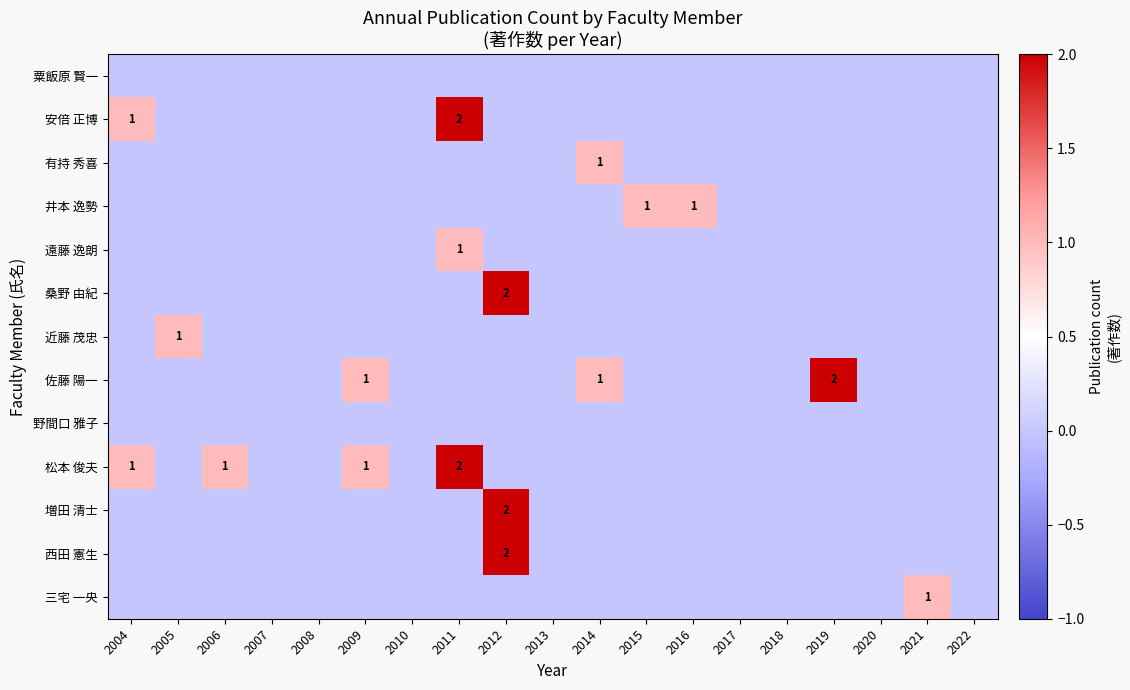

How many positive values does the 近藤 茂忠 series have?

1